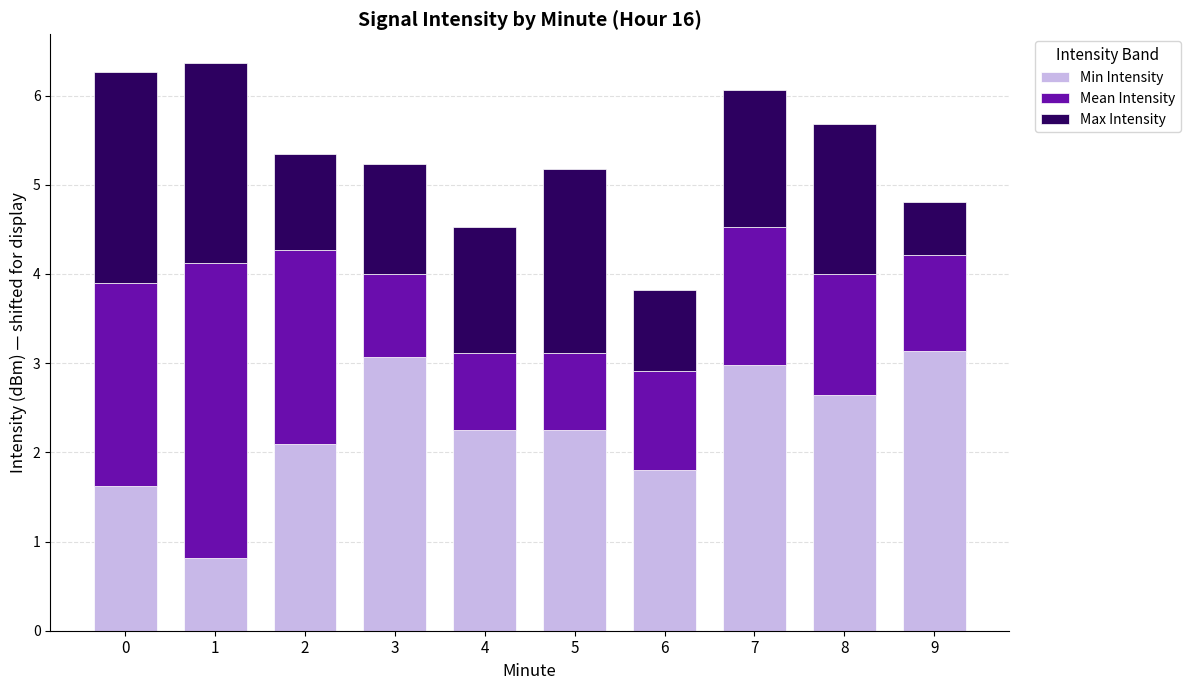

What is the difference between the Min Intensity values at 9 and 0?

1.5